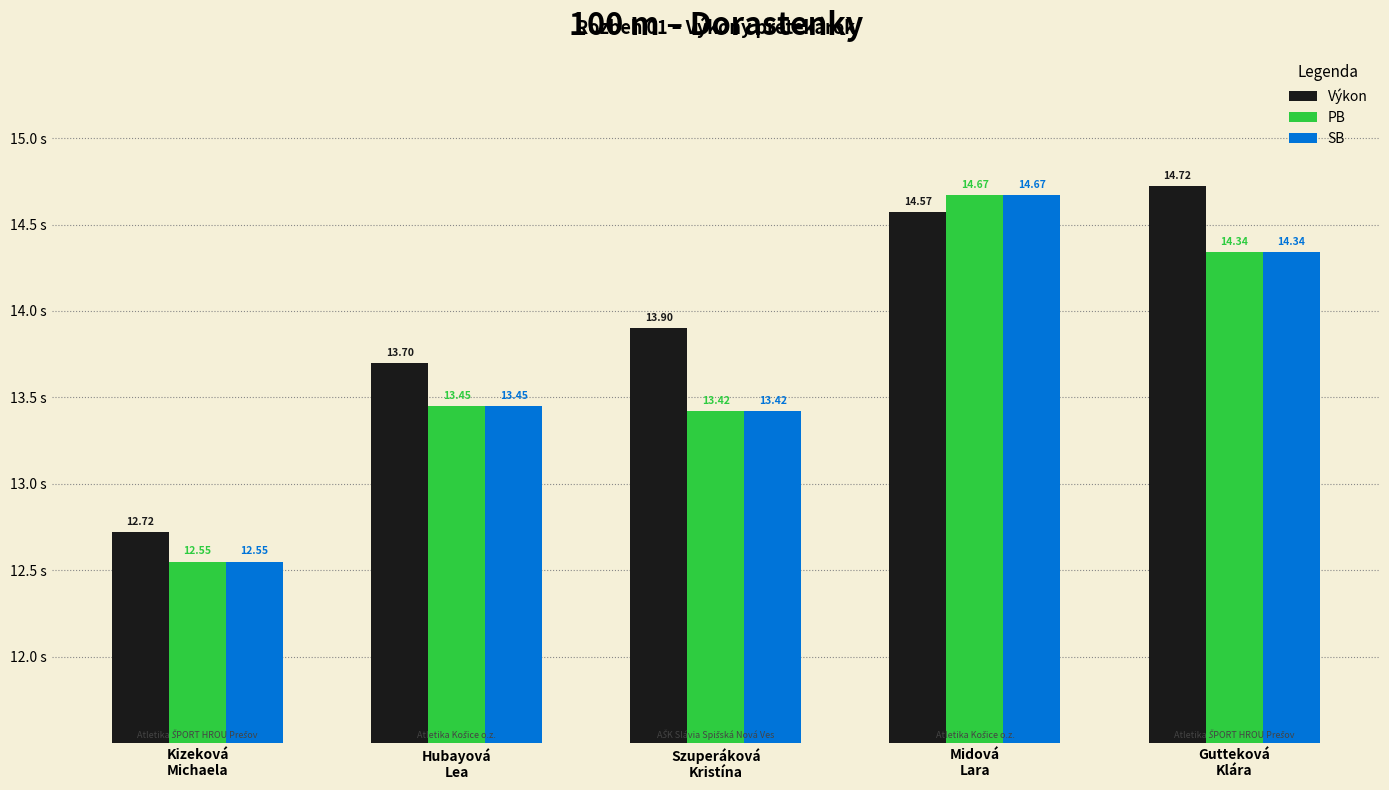

Which series has the largest total across all categories?

Výkon